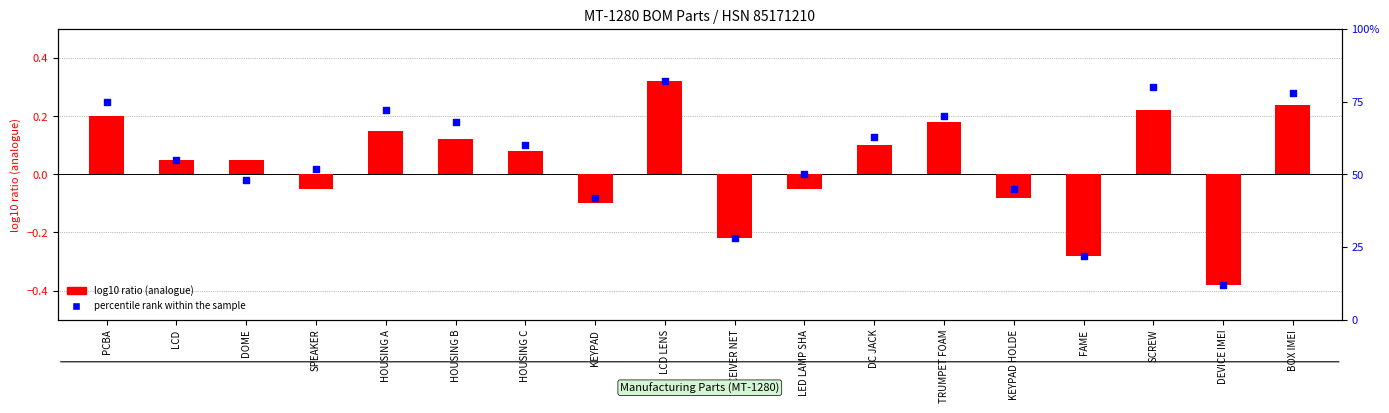

Is the value of part index ratio at HOUSING A greater than the value of percentile rank within the sample at LED LAMP SHA?

No